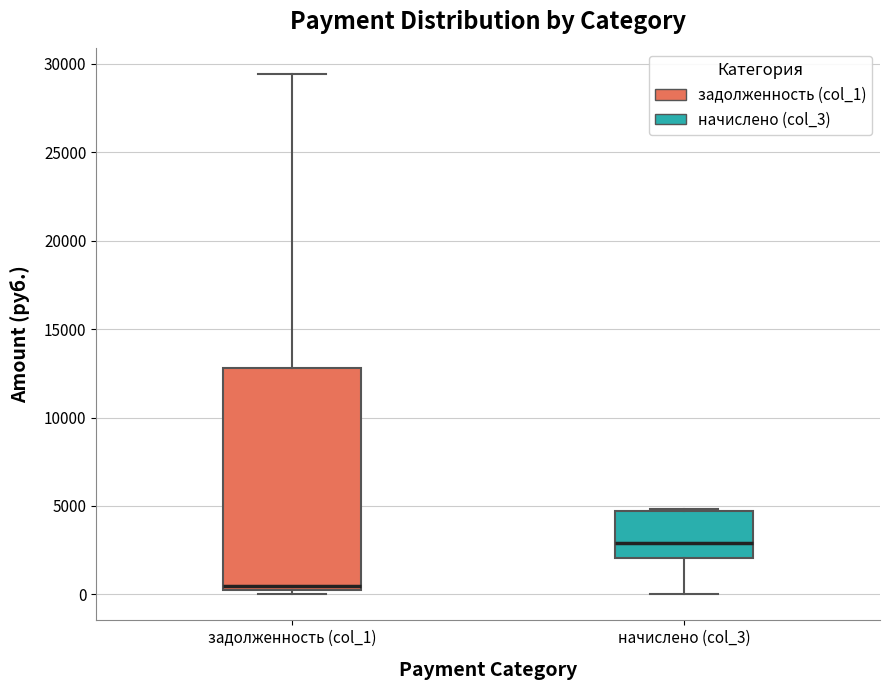

Reading left to right, transcribe this box plot: for each box, give where its median line is, the range the box spans, and where its two whiskers end, as read against the y-axis. The values are not printed on the chart, so give them approximately, as read against the axis.

задолженность (col_1): median 500, box 0 to 13000, whiskers 0 (just below the box's lower edge) to 29500
начислено (col_3): median 3000, box 2000 to 4500, whiskers 0 to 5000